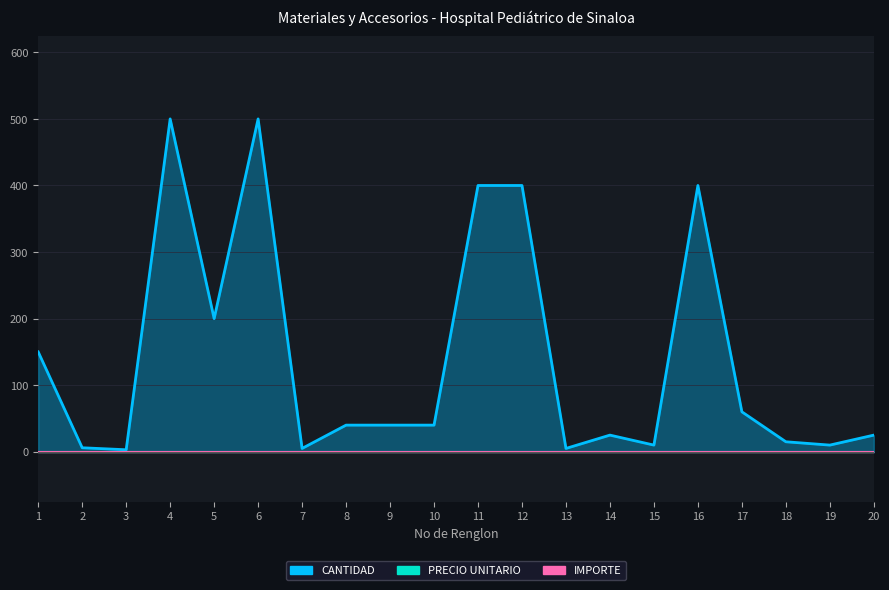

True or false: IMPORTE and PRECIO UNITARIO intersect in this chart.

False